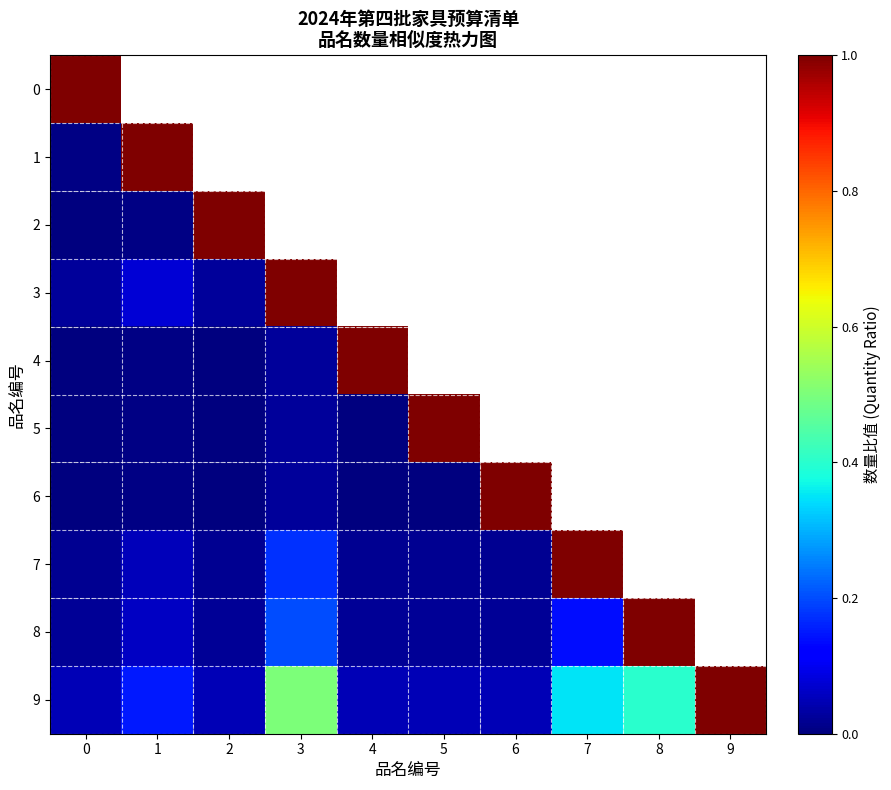

What is the difference between the maximum and minimum values in the 2 series?

1.0